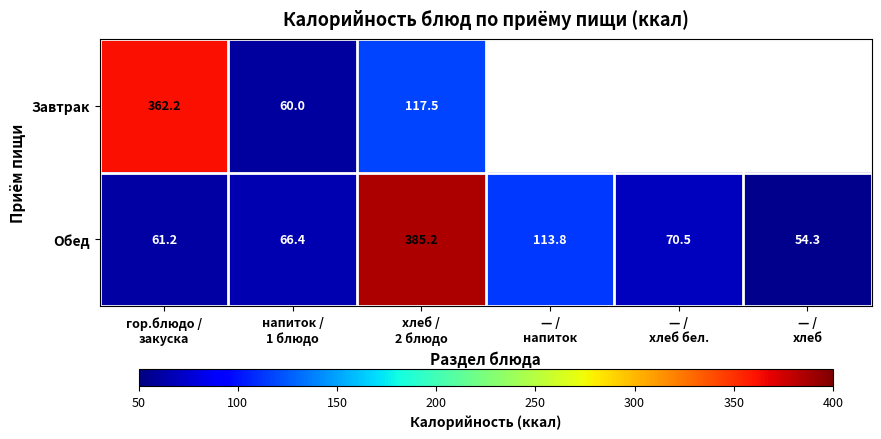

At which category is the sum across all series the highest?

хлеб /
2 блюдо